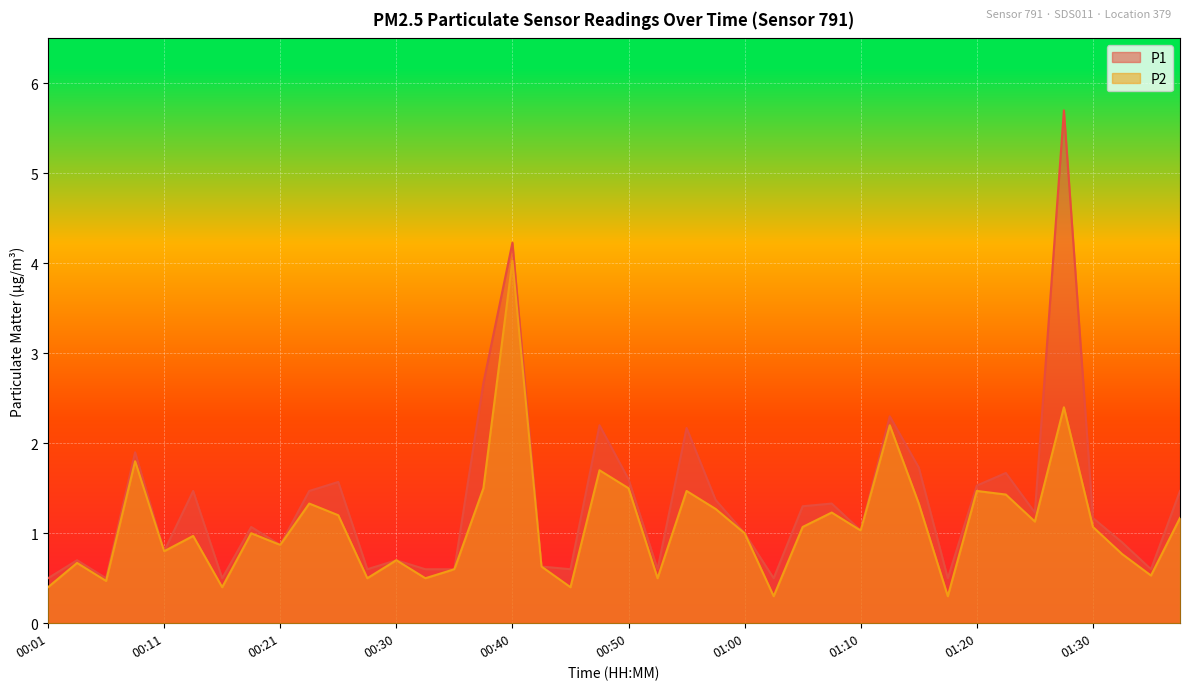

The P2 series shows 0.4 at 00:13. True or false?

False